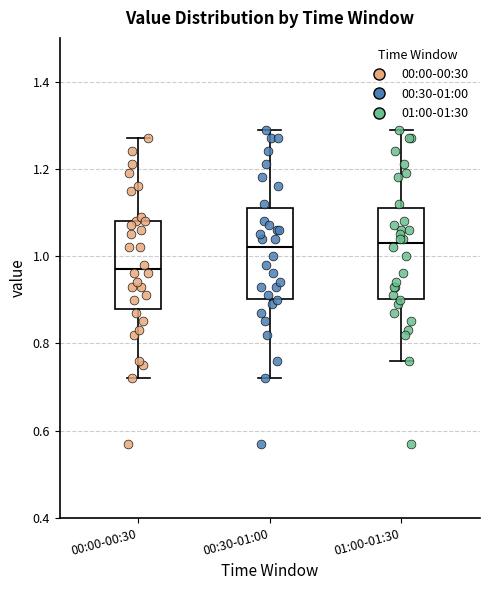

Reading left to right, transcribe this box plot: for each box, give where its median line is, the range the box spans, and where its two whiskers end, as read against the y-axis. The values are not printed on the chart, so give them approximately, as read against the axis.

00:00-00:30: median 0.98, box 0.88 to 1.08, whiskers 0.72 to 1.28
00:30-01:00: median 1.02, box 0.90 to 1.12, whiskers 0.72 to 1.30
01:00-01:30: median 1.04, box 0.90 to 1.12, whiskers 0.76 to 1.30